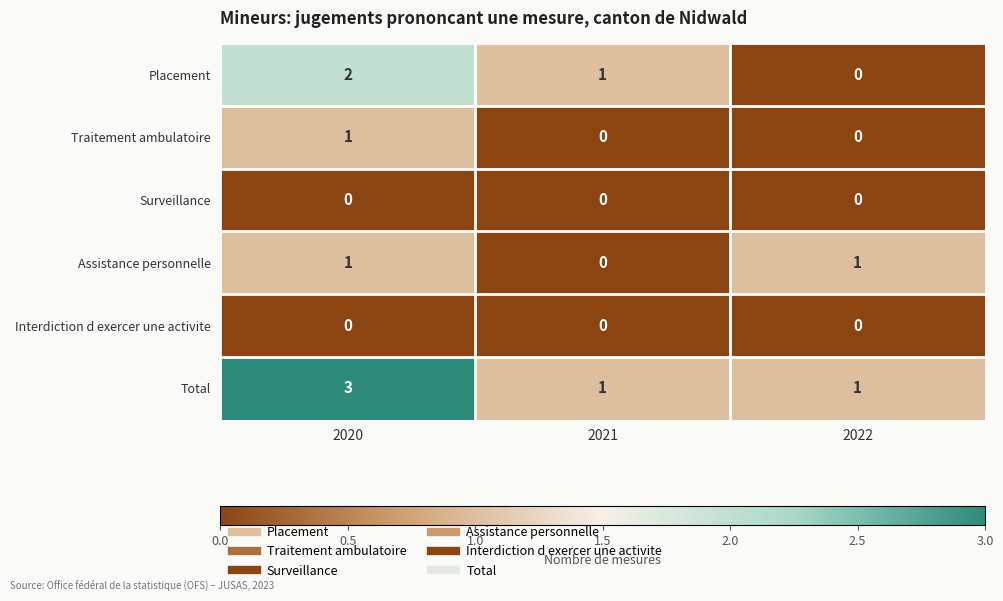

The Traitement ambulatoire series shows -1 at 2022. True or false?

False